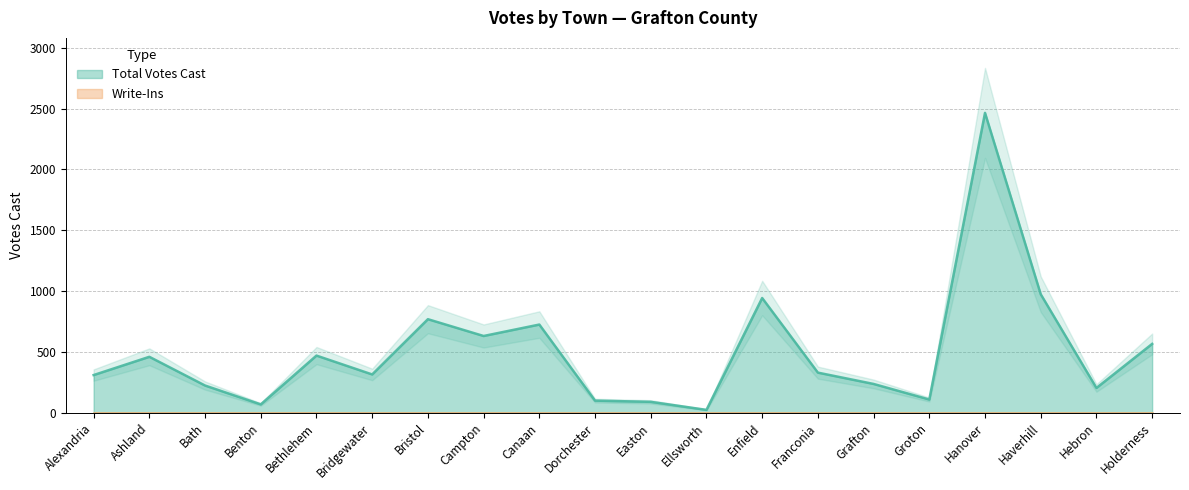

What position from the right is Franconia?

7